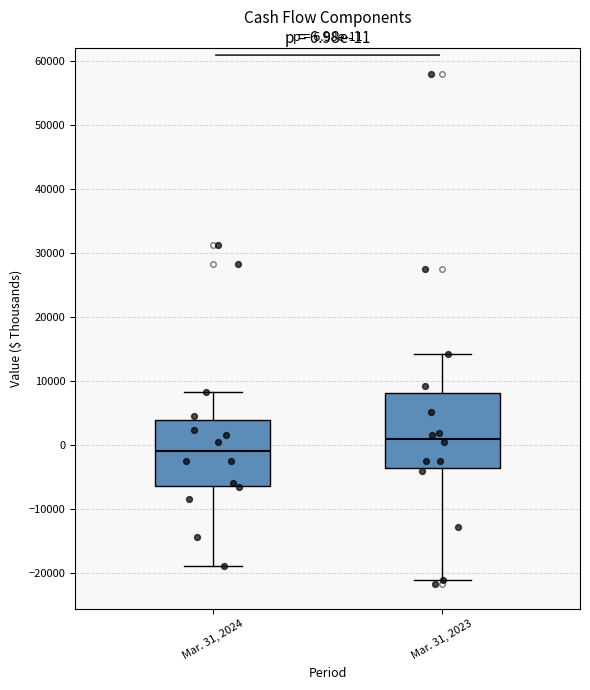

Which box is the tallest, from its lower edge to its upper edge?

Mar. 31, 2023